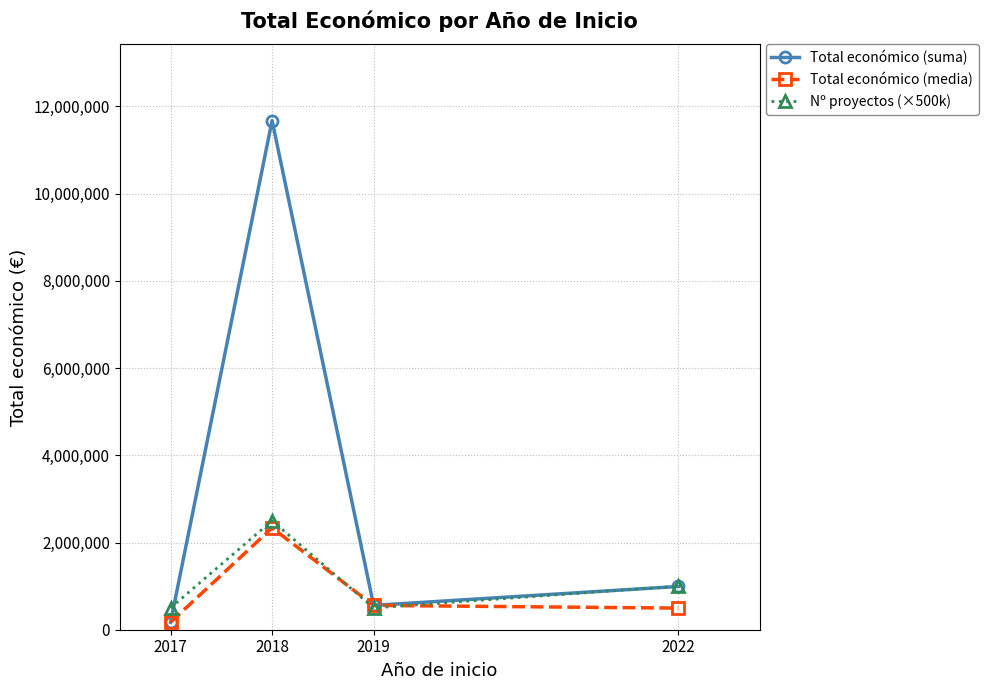

What is the value of the Total económico (media) point at the 3rd from the left?

558011.0